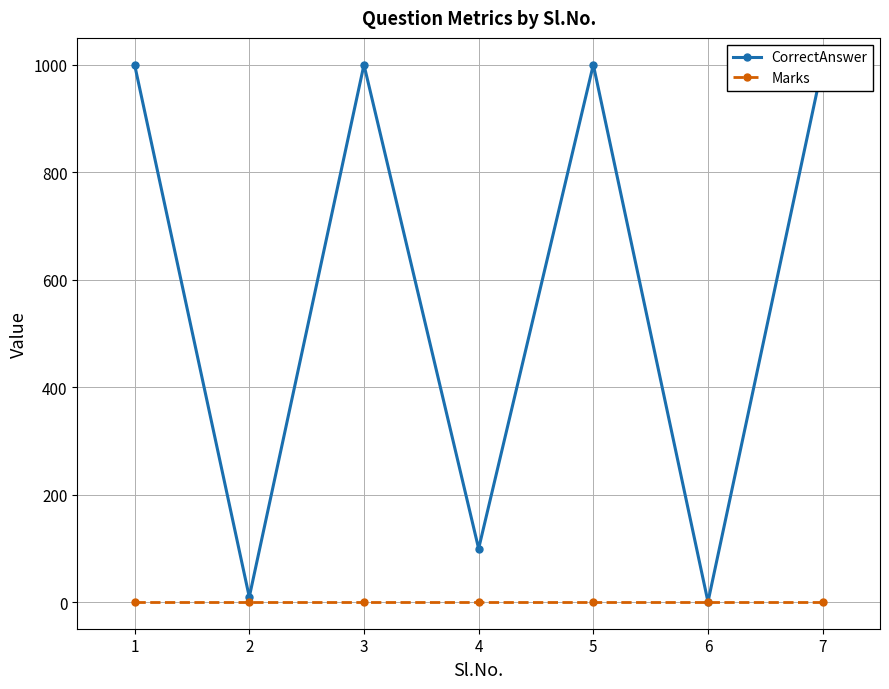

The value of CorrectAnswer at 1 is 1000. True or false?

True